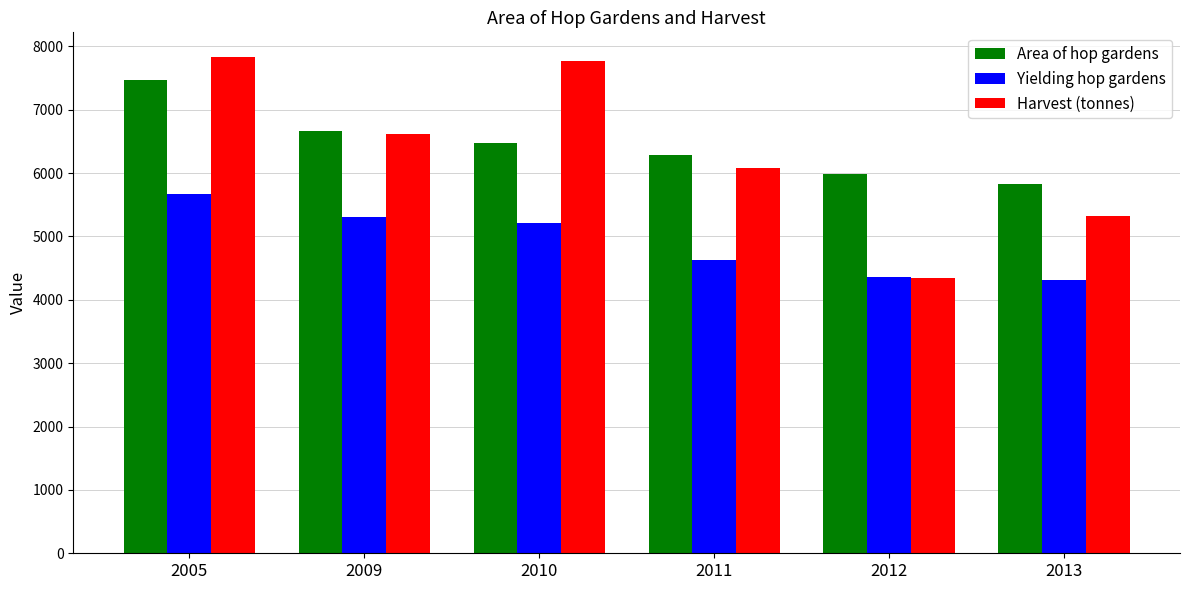

Between 2005 and 2013, which series saw the biggest shift?

Harvest (tonnes)